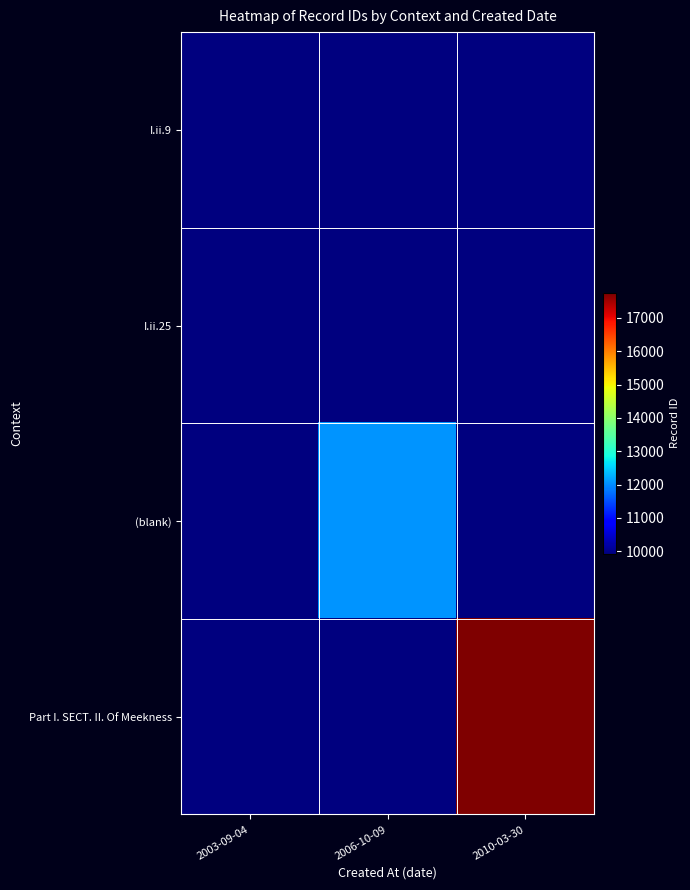

Which series has the largest total across all categories?

Part I. SECT. II. Of Meekness